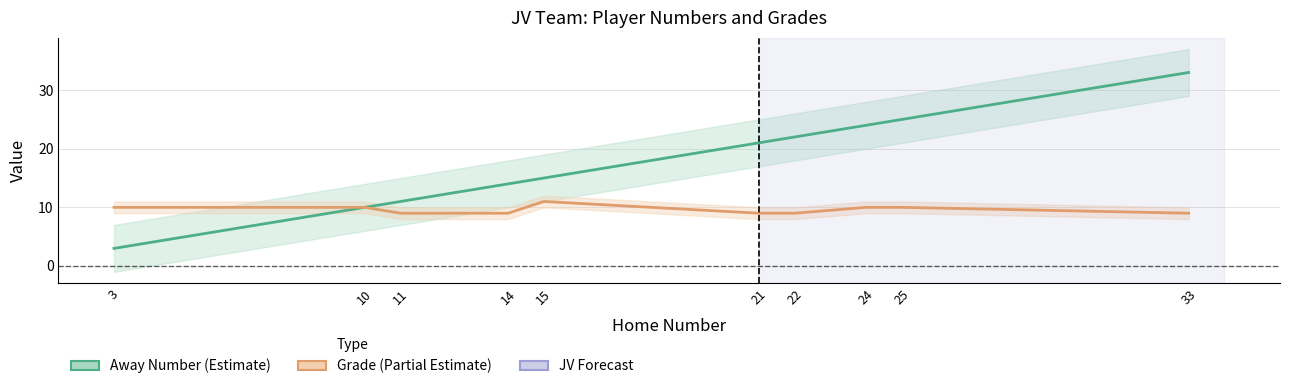

Reading right to left, list all the values displayed in this chart.

Home Number: 33=33	25=25	24=24	22=22	21=21	15=15	14=14	11=11	10=10	3=3
Grade: 33=9	25=10	24=10	22=9	21=9	15=11	14=9	11=9	10=10	3=10